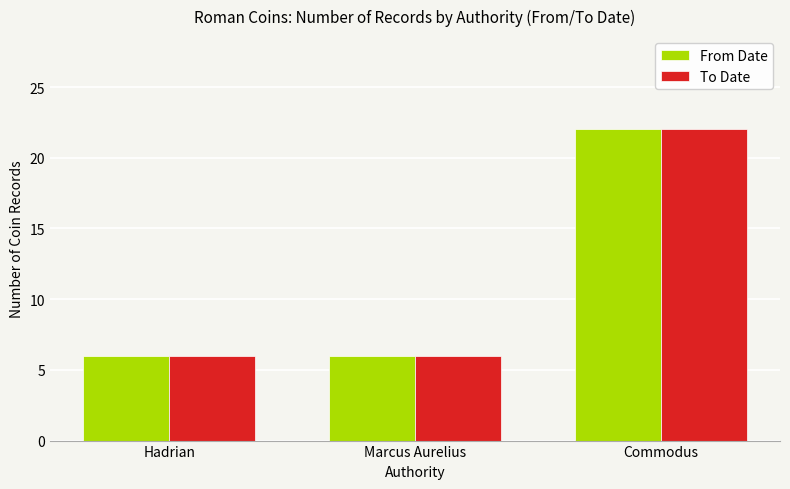

Which label corresponds to the largest value in the chart?

Commodus